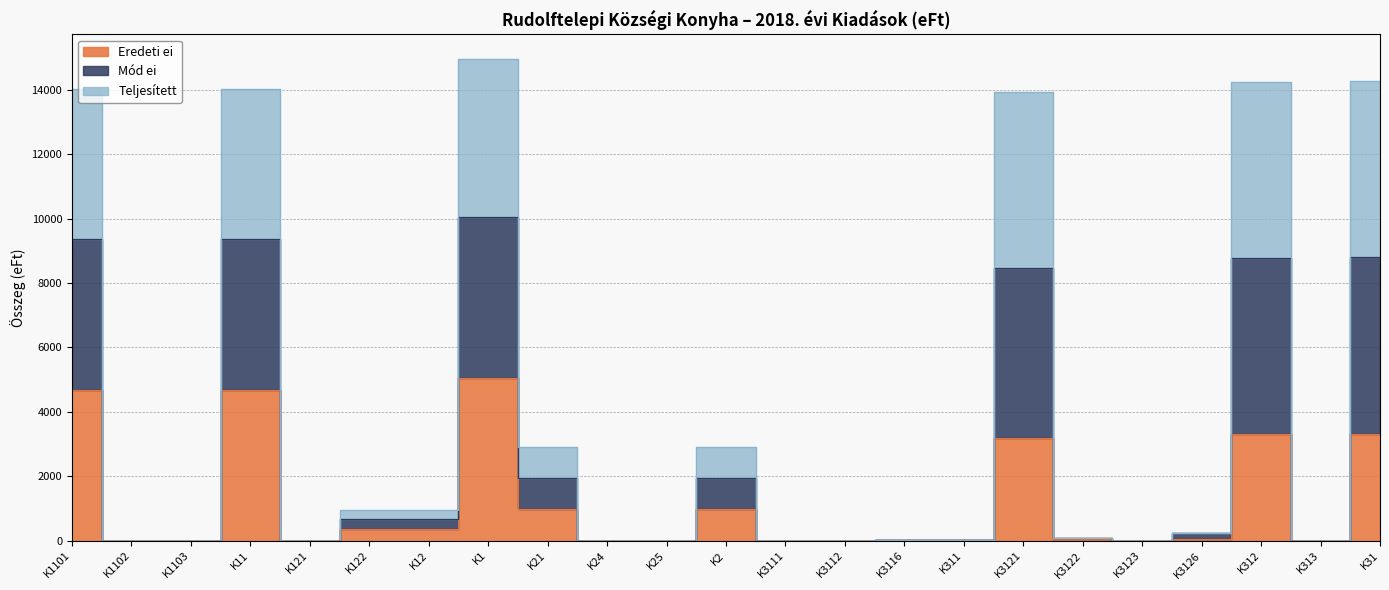

Count the number of categories in the chart.

23